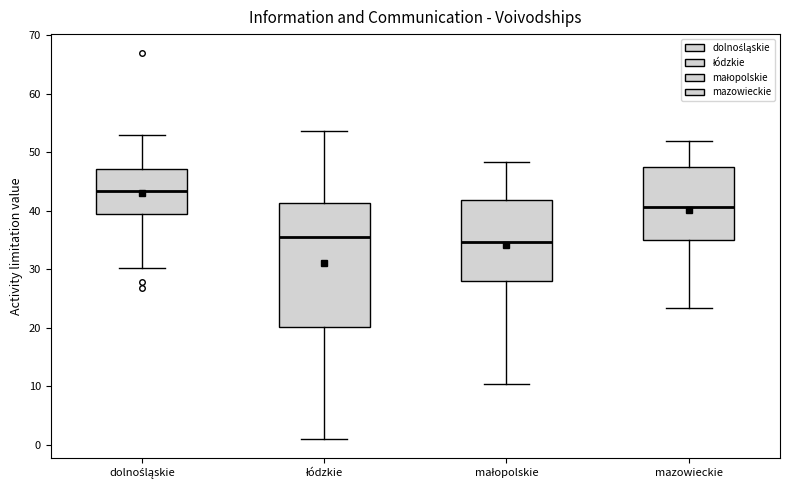

Where does the median line of the box for dolnośląskie sit on the y-axis? The values are not printed on the chart, so give them approximately, as read against the axis.

43